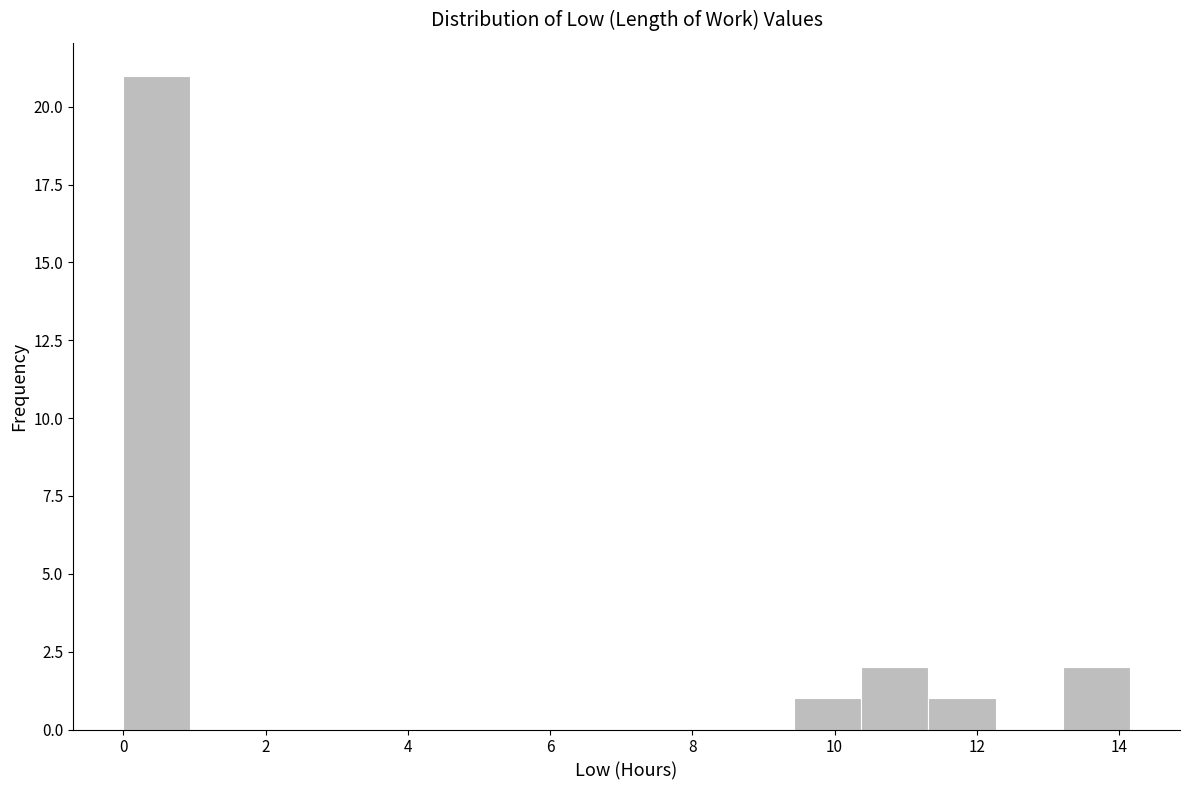

Over which range of the x-axis is the bar tallest?

0.0 to 1.0